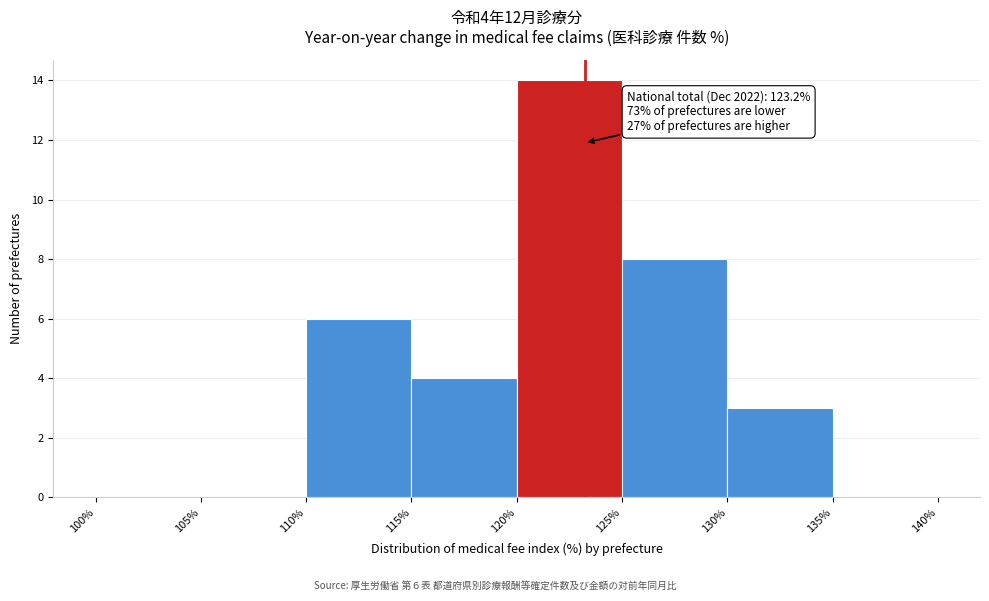

Which range on the x-axis has the tallest bar?

120% to 125%